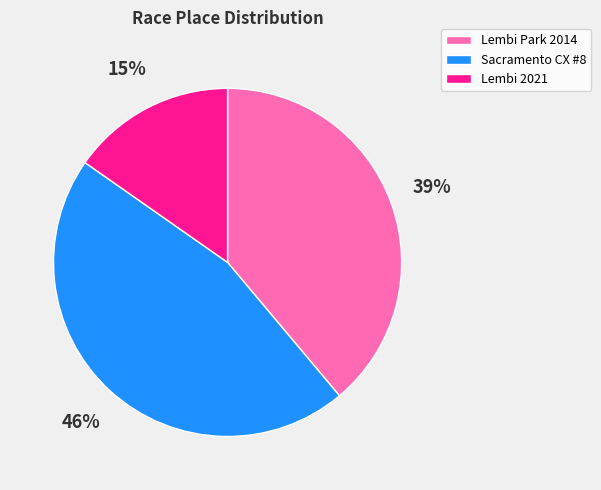

How many segments does this pie chart have?

3